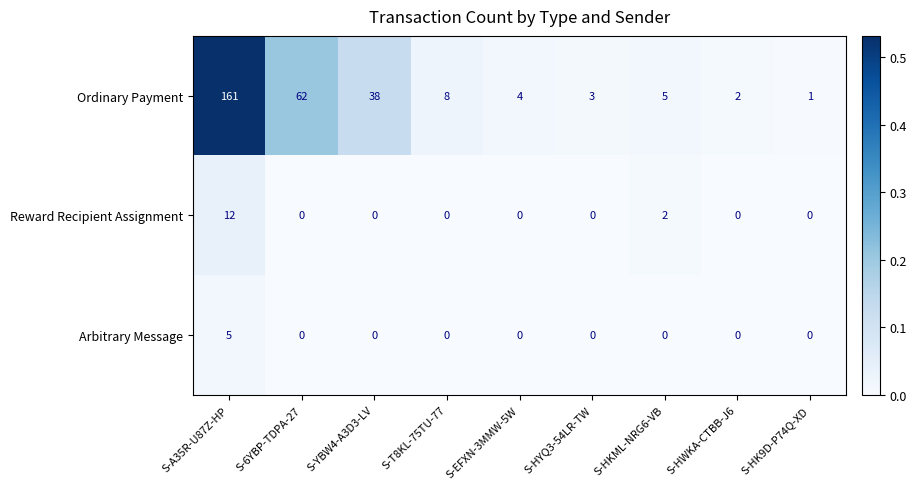

Which label corresponds to the largest value in the chart?

S-A35R-U87Z-HP